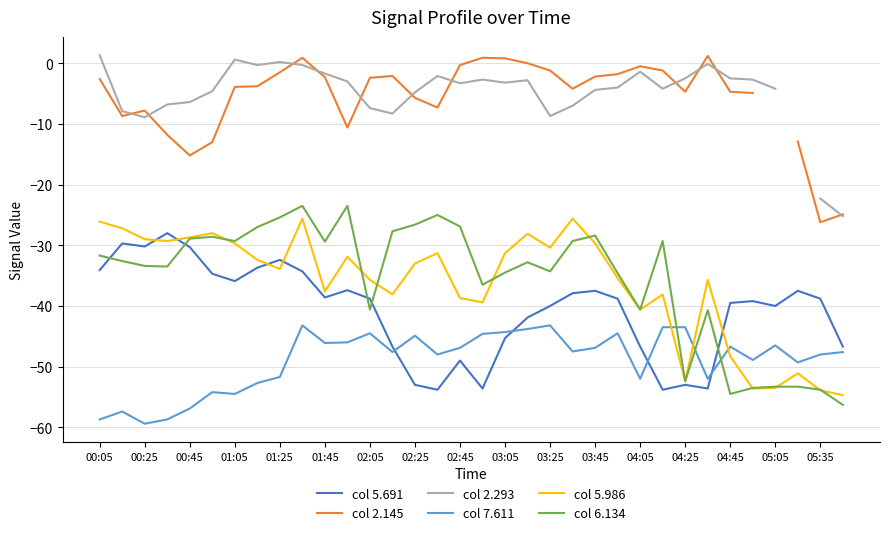

True or false: col 5.986 has a value of -28.7 at 00:45.

True